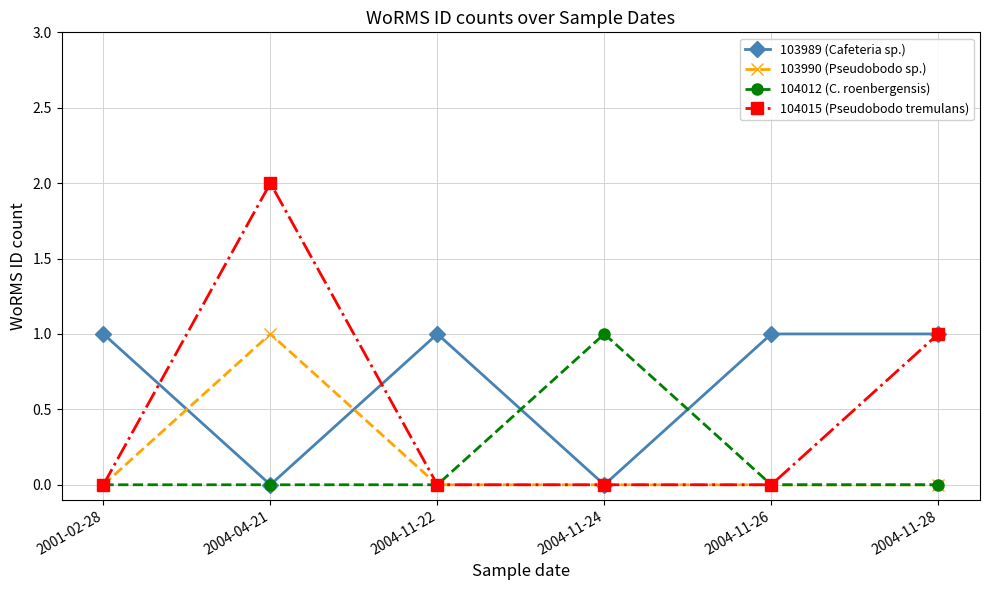

Reading right to left, what are all the values shown in this chart?

103989 (Cafeteria sp.): 2004-11-28=1	2004-11-26=1	2004-11-24=0	2004-11-22=1	2004-04-21=0	2001-02-28=1
103990 (Pseudobodo sp.): 2004-11-28=0	2004-11-26=0	2004-11-24=0	2004-11-22=0	2004-04-21=1	2001-02-28=0
104012 (C. roenbergensis): 2004-11-28=0	2004-11-26=0	2004-11-24=1	2004-11-22=0	2004-04-21=0	2001-02-28=0
104015 (Pseudobodo tremulans): 2004-11-28=1	2004-11-26=0	2004-11-24=0	2004-11-22=0	2004-04-21=2	2001-02-28=0